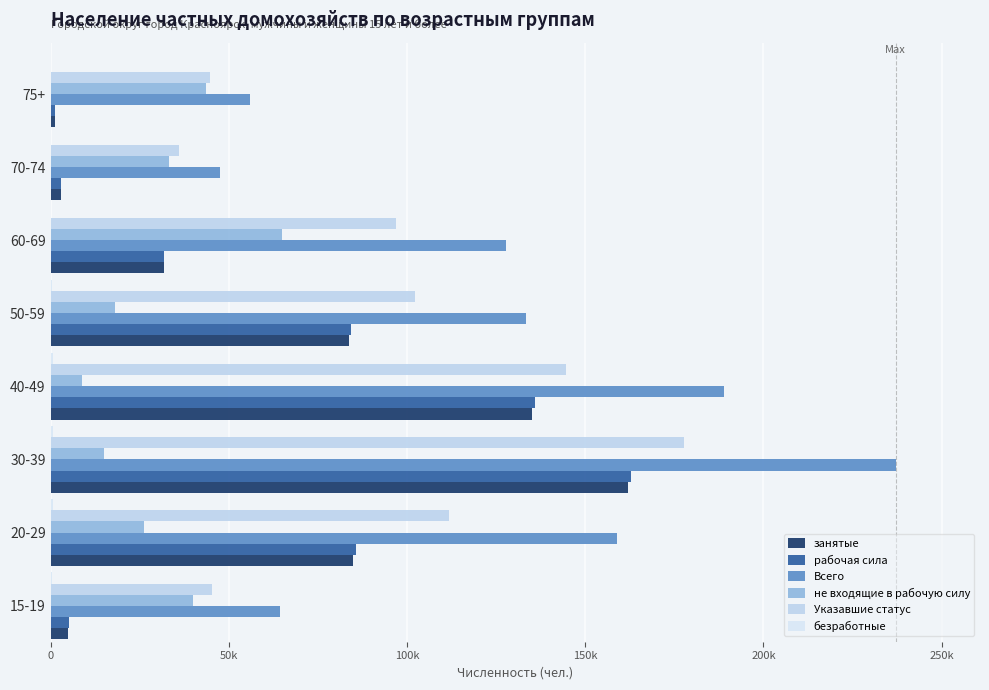

Which series has the widest spread of values?

Всего